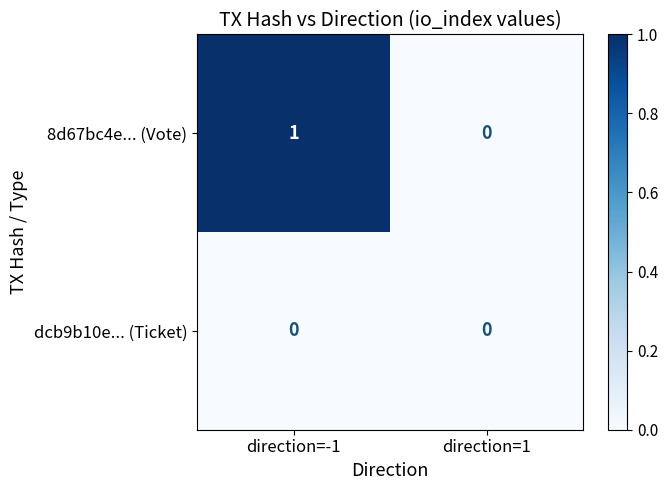

Rank the series by their maximum value, from highest to lowest.

8d67bc4e... (Vote), dcb9b10e... (Ticket)